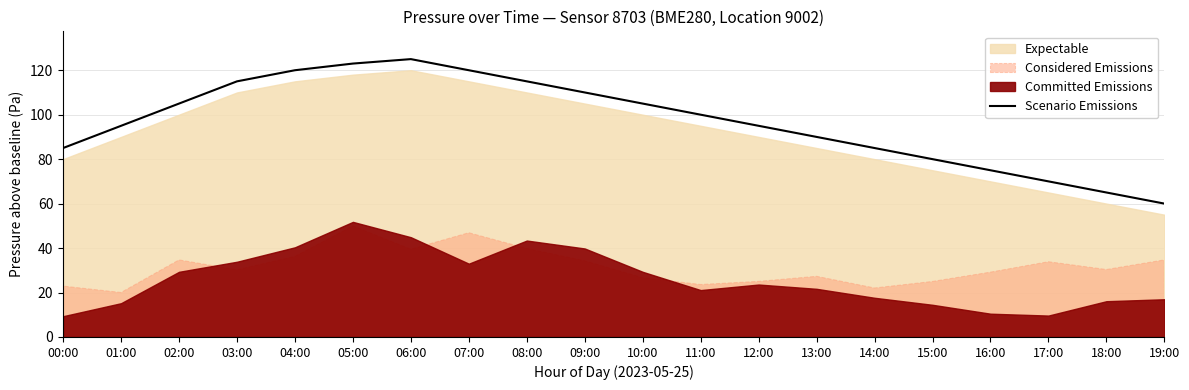

The chart shows a value of 115 at 08:00. True or false?

True